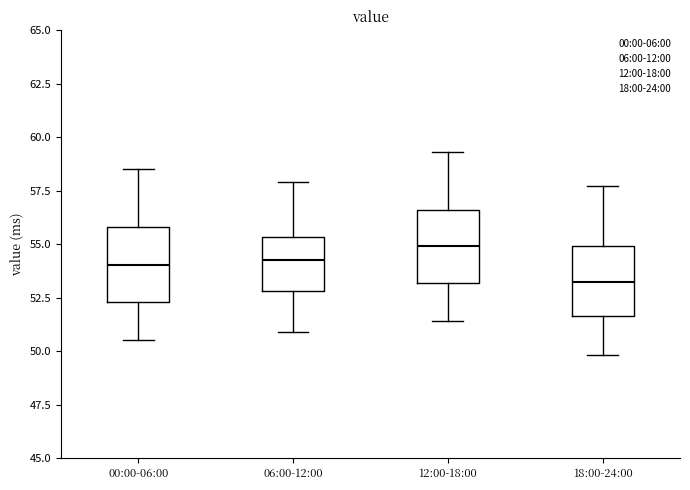

Reading left to right, read every box against the y-axis: the position of its median line, the range the box covers, and the ends of its whiskers. The values are not printed on the chart, so give them approximately, as read against the axis.

00:00-06:00: median 54.0, box 52.5 to 56.0, whiskers 50.5 to 58.5
06:00-12:00: median 54.5, box 53.0 to 55.5, whiskers 51.0 to 58.0
12:00-18:00: median 55.0, box 53.0 to 56.5, whiskers 51.5 to 59.5
18:00-24:00: median 53.5, box 51.5 to 55.0, whiskers 50.0 to 57.5